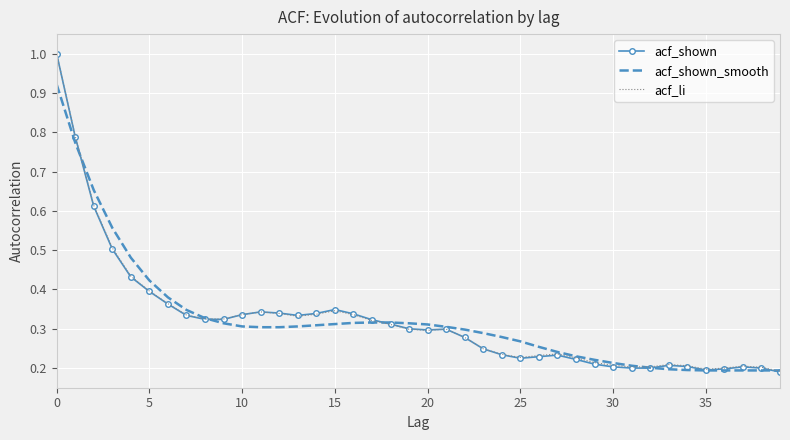

Which series has the largest range (max minus min)?

acf_shown